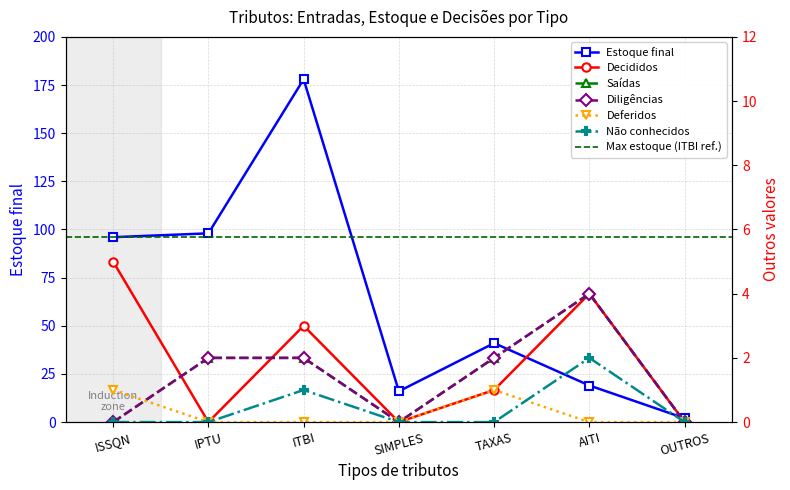

Where is the first local maximum for Deferidos?

TAXAS